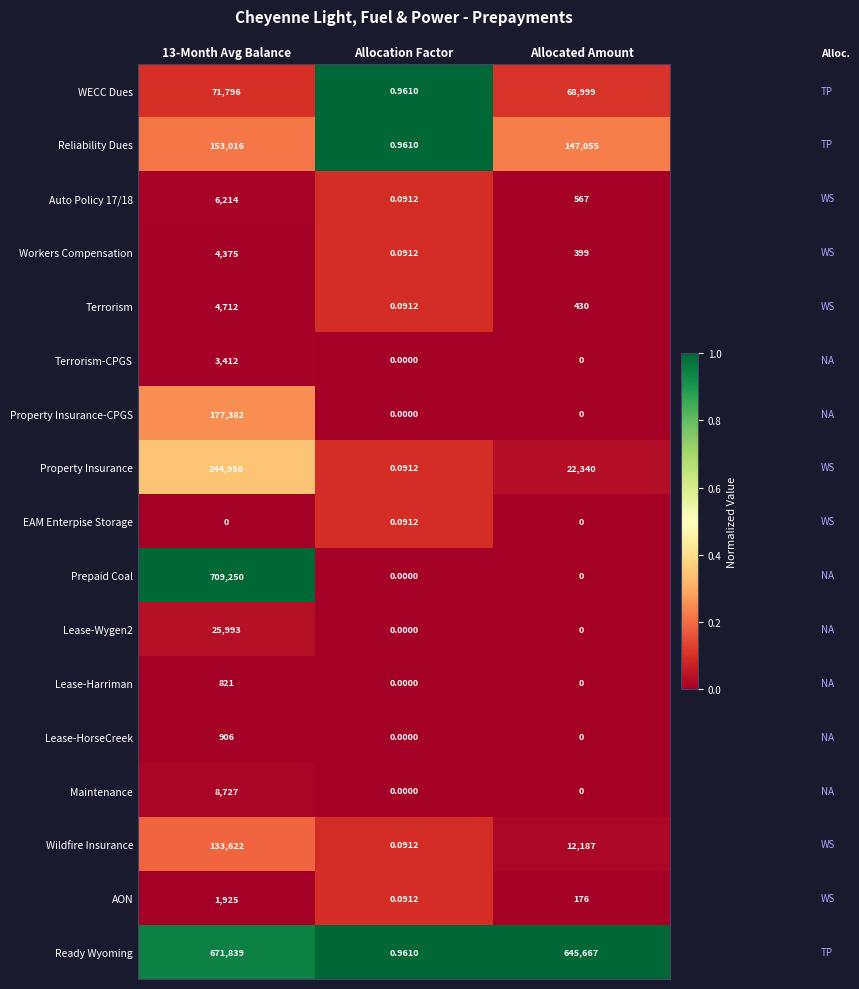

Between 13-Month Avg Balance and Allocation Factor, which series saw the biggest shift?

Prepaid Coal